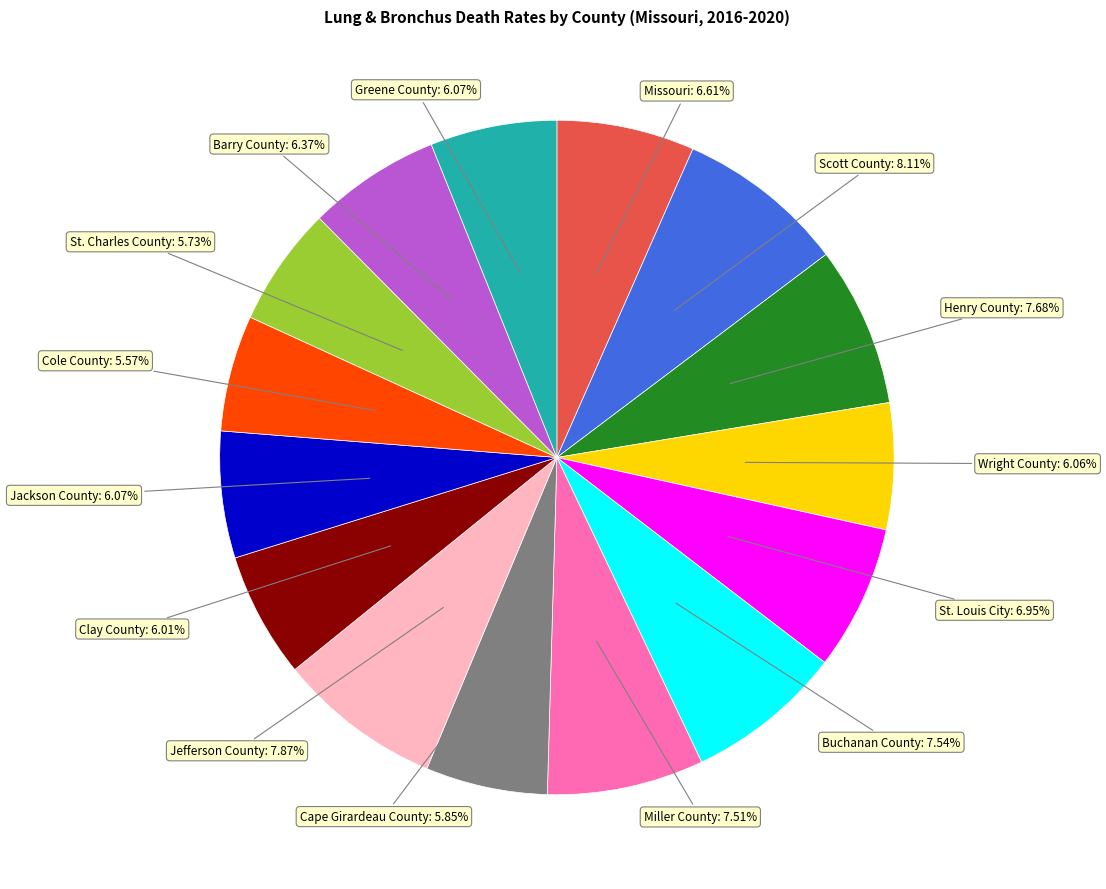

How many slices are in this pie chart?

15